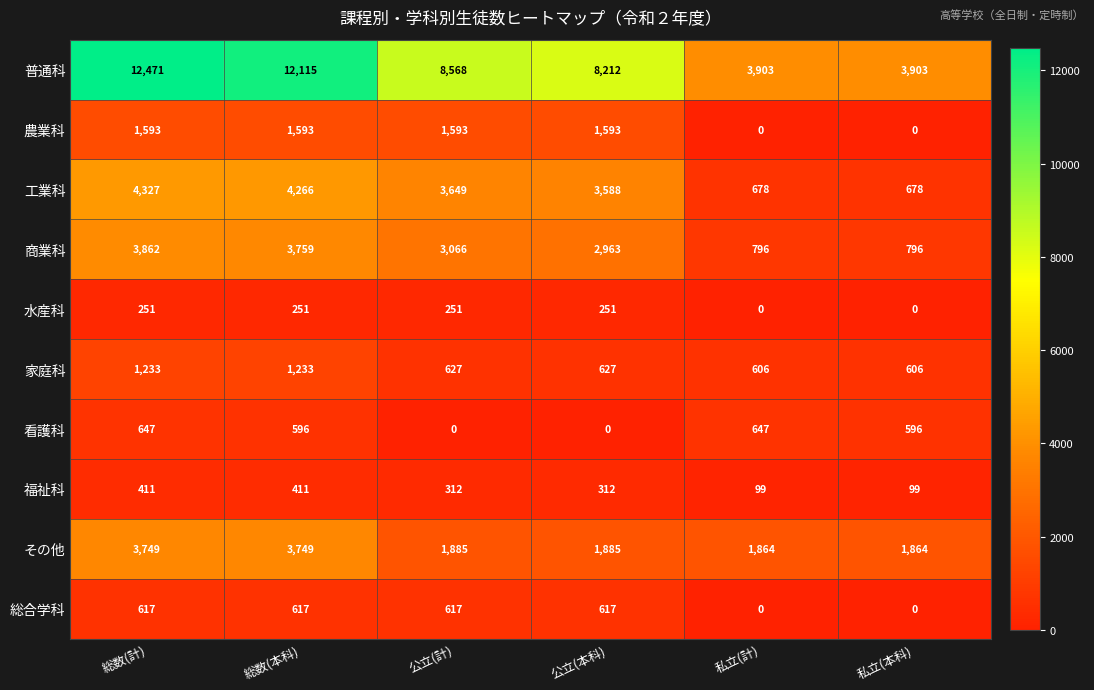

At which category does the chart reach its peak across all series?

総数(計)